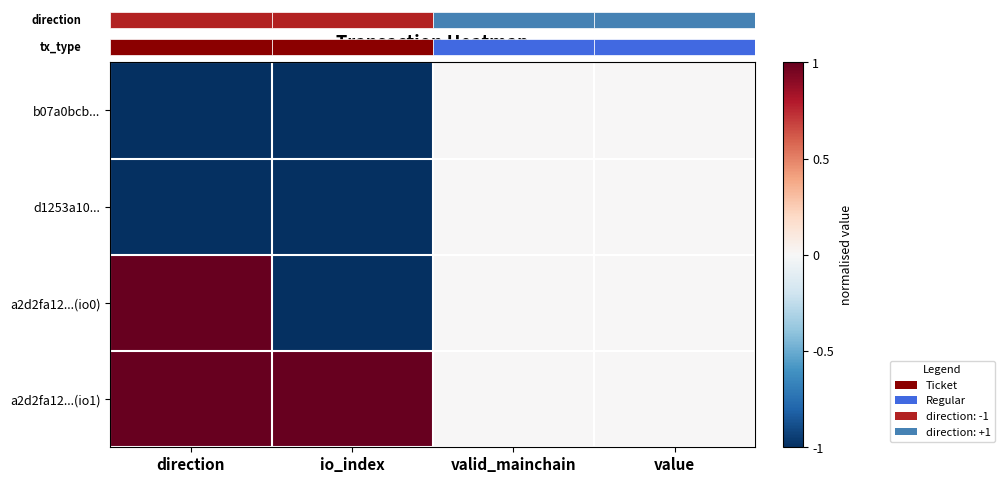

How many categories are shown in the chart?

4